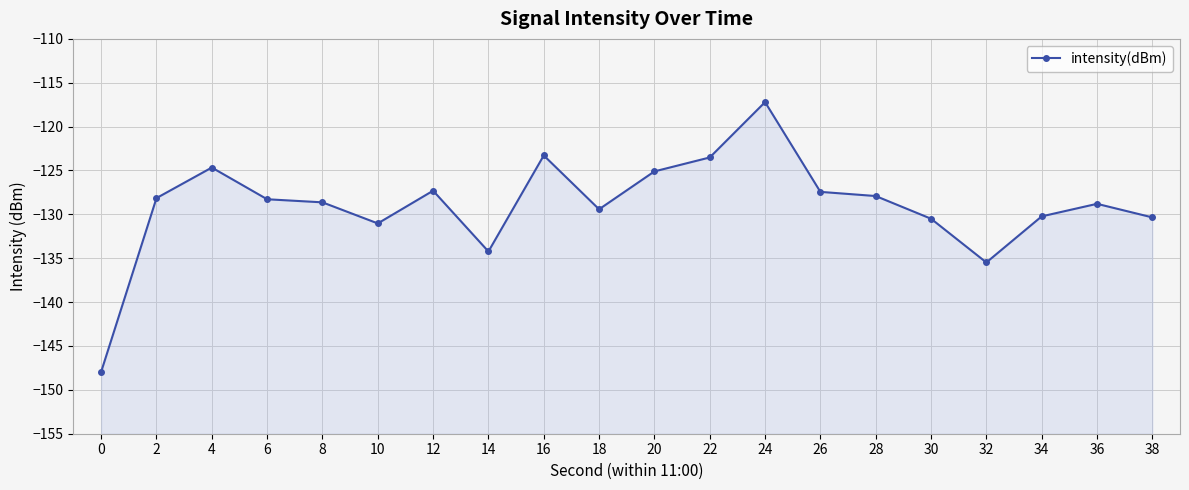

What is the change in value from 18 to 34?

-0.8